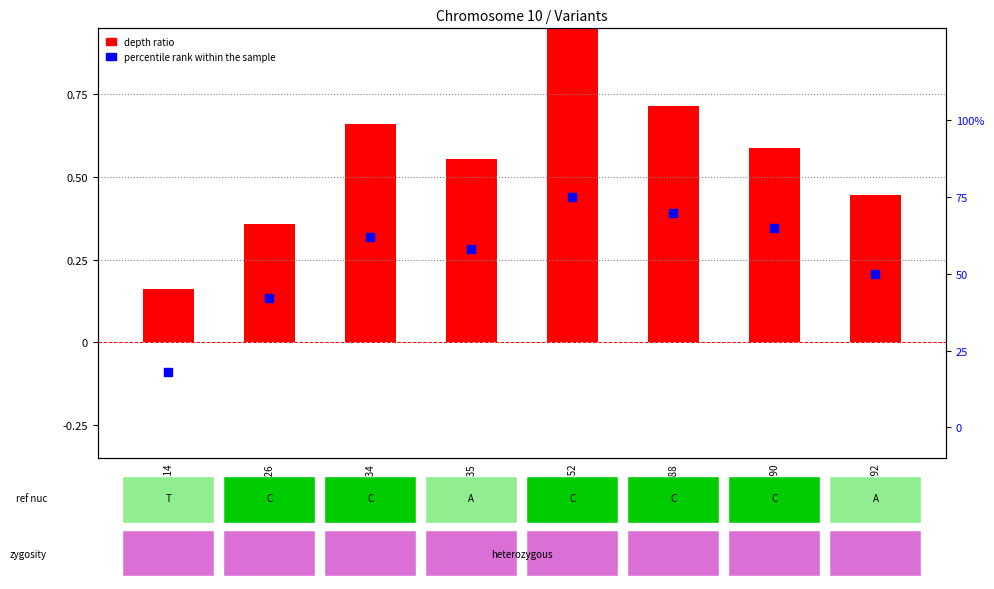

Which series reaches the minimum Y coordinate?

depth ratio